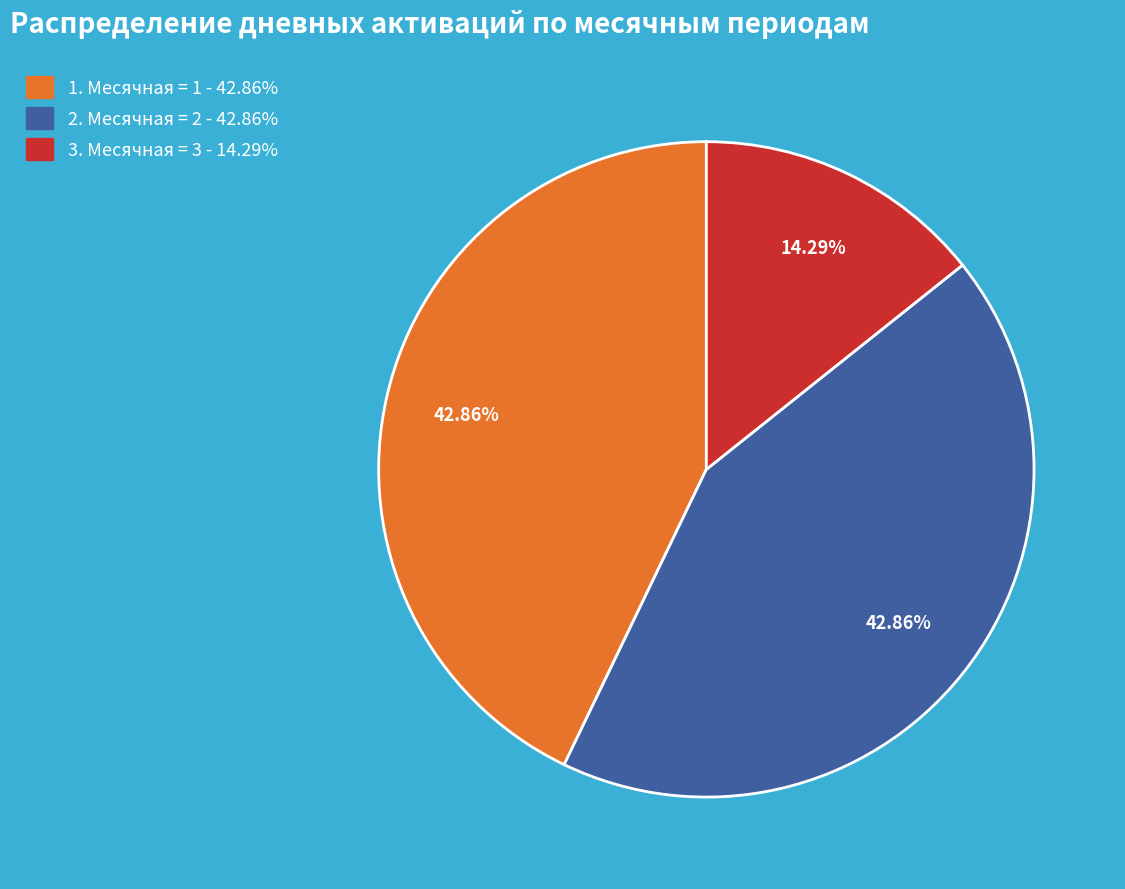

Does any single category account for the majority?

No